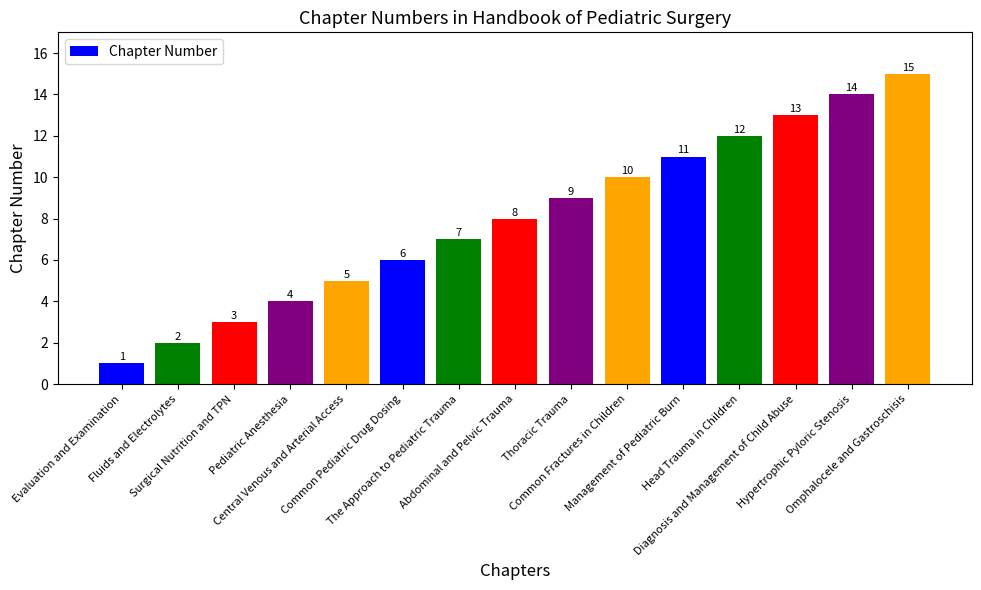

What is the difference between the values at Fluids and Electrolytes and Management of Pediatric Burn?

9